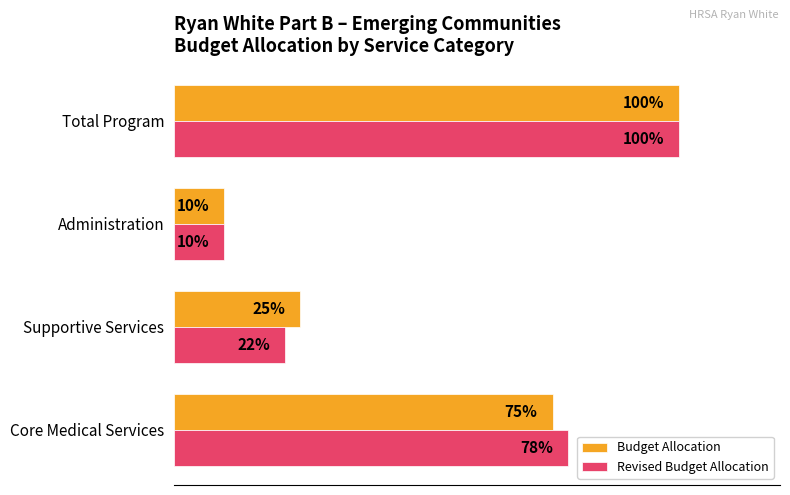

Where is Budget Allocation nearest to the value 55?

Core Medical Services